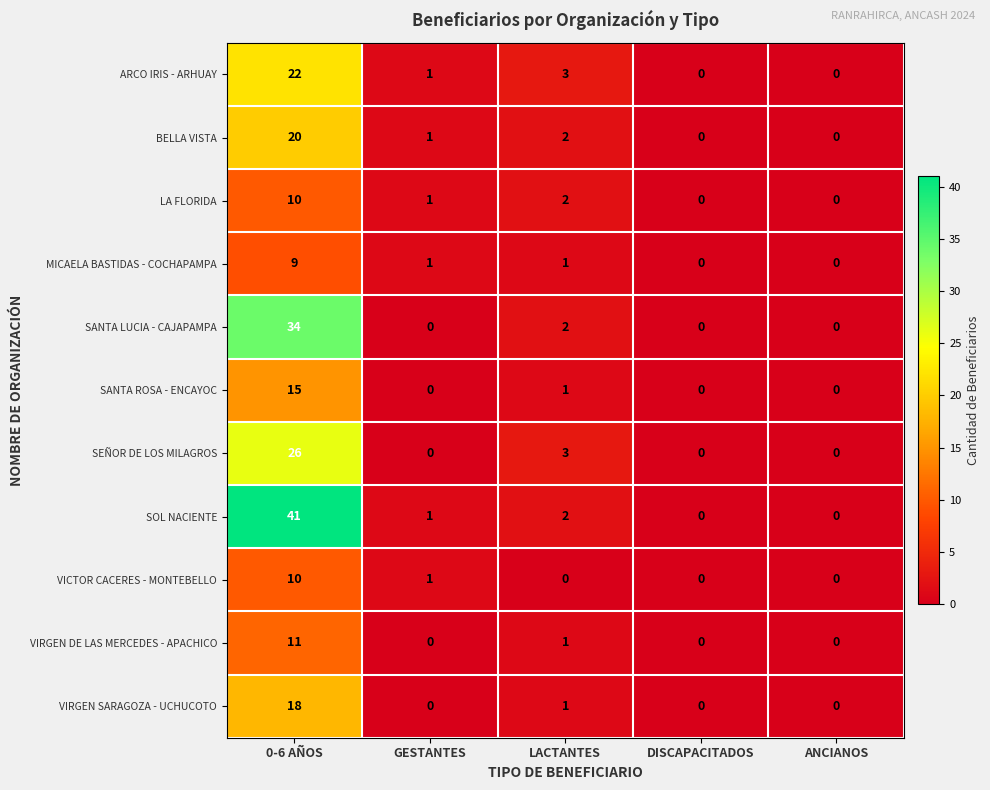

How many categories are shown in the chart?

5